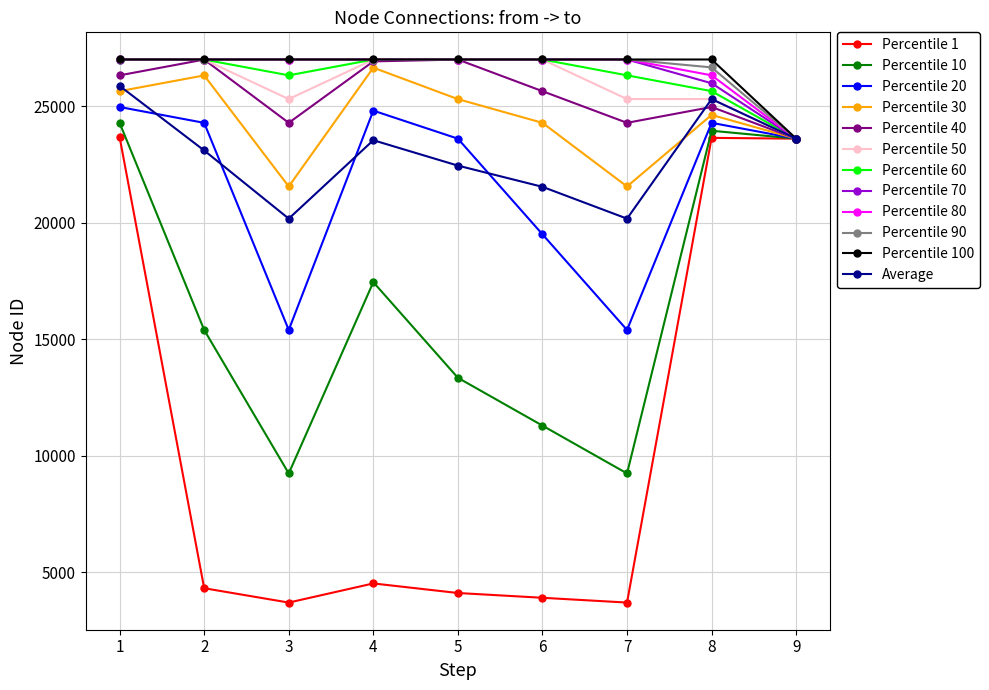

Is the value of Percentile 10 at 6 greater than the value of Average at 8?

No